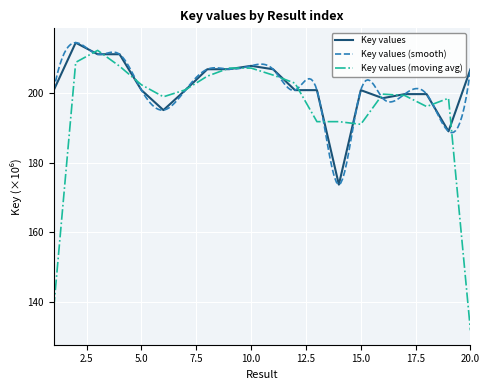

The Key values (moving avg) series shows 131.9 at 20.0. True or false?

True